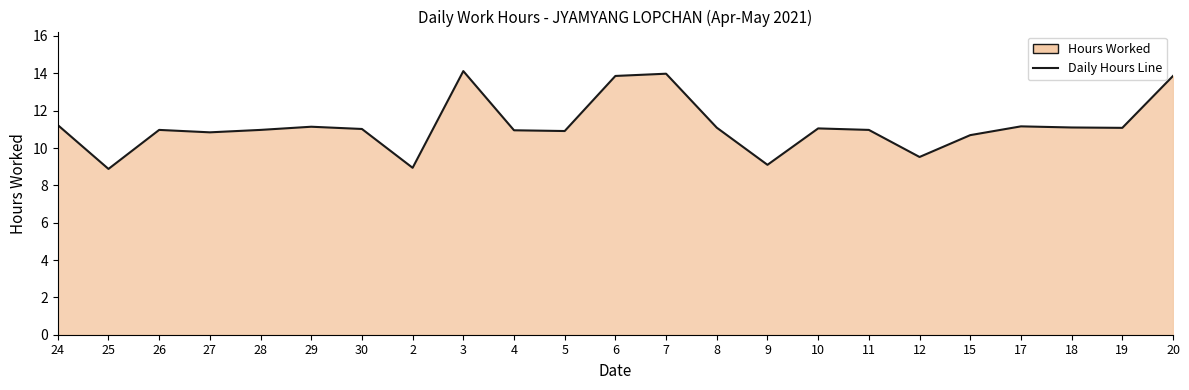

The chart shows a value of 10.9 at 4. True or false?

True